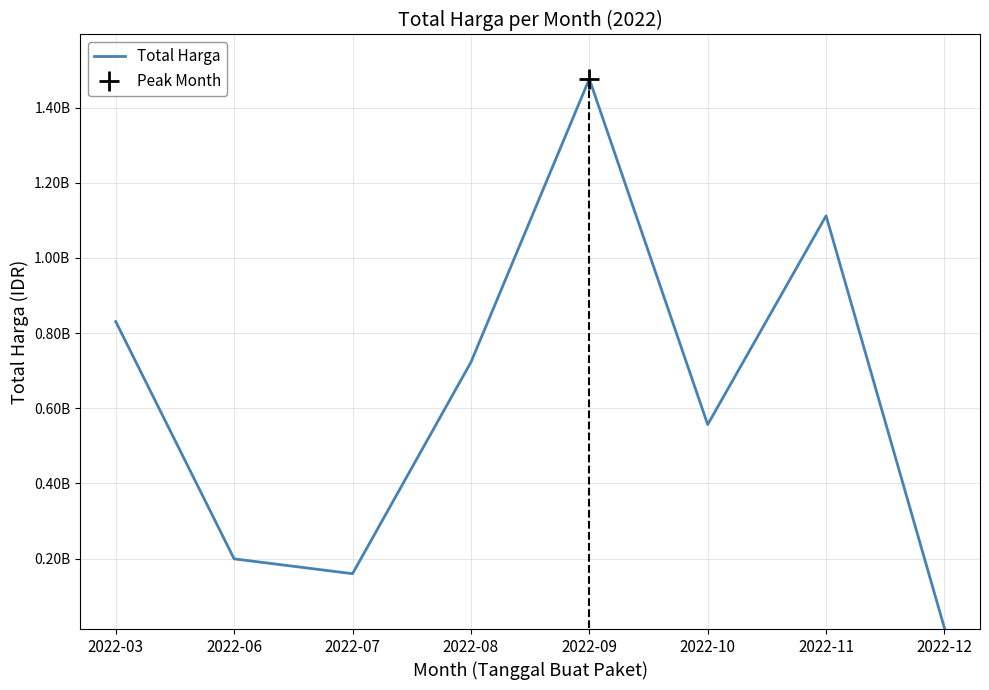

What is the change in value from 2022-11 to 2022-12?

-1097205000